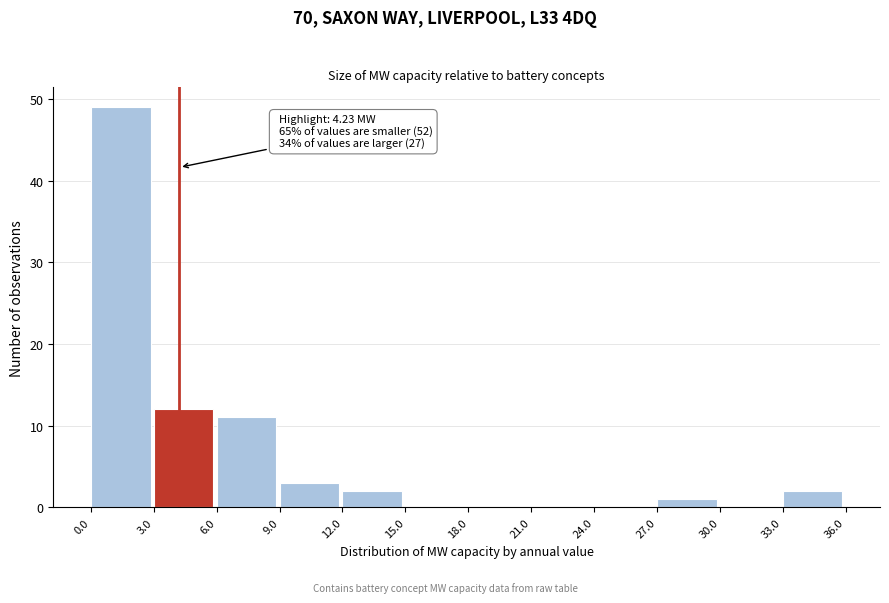

Which range on the x-axis has the tallest bar?

0.0 to 3.0